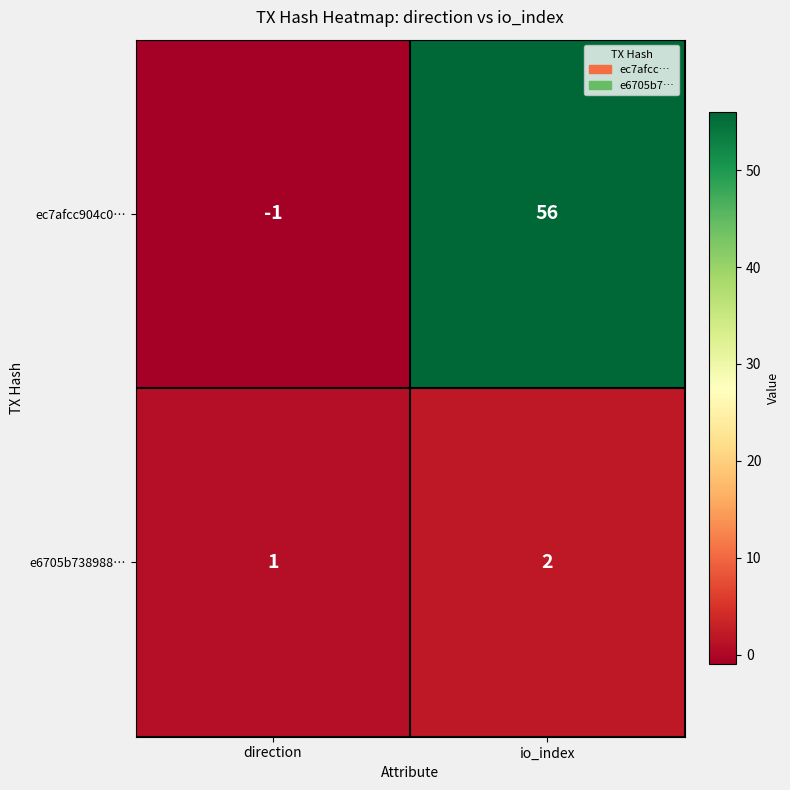

Rank the categories by e6705b738988… value from lowest to highest.

direction, io_index